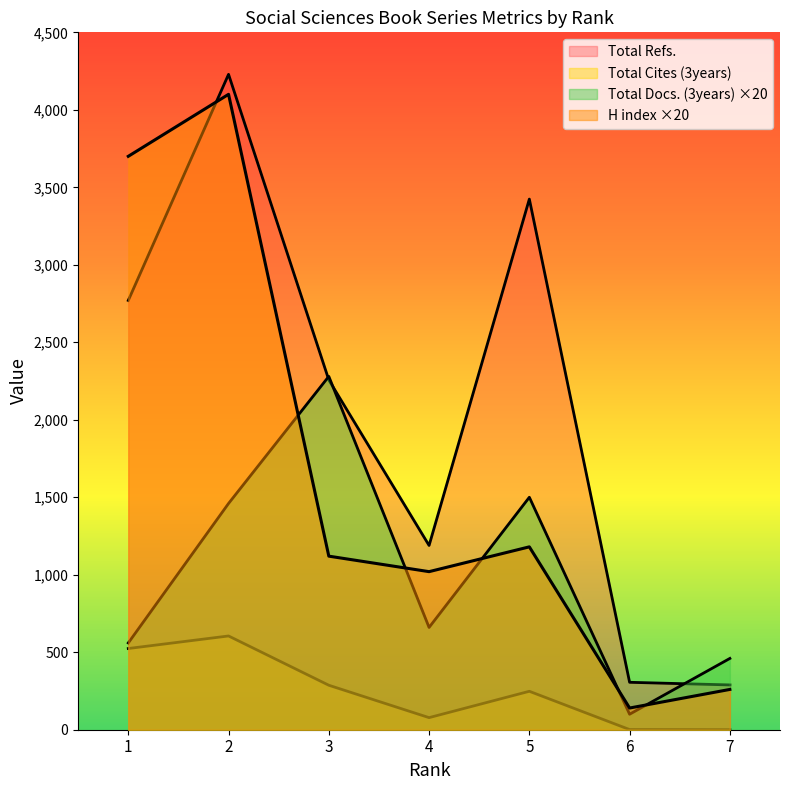

At which category does Total Refs. reach its first local valley?

4